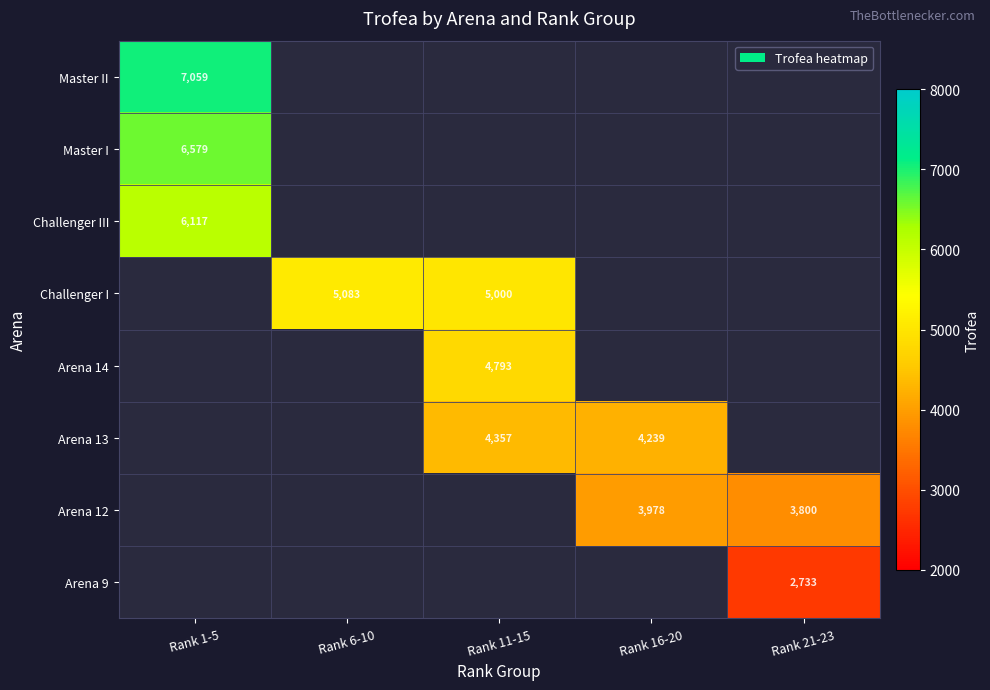

What is the maximum value shown in the chart?

7059.0